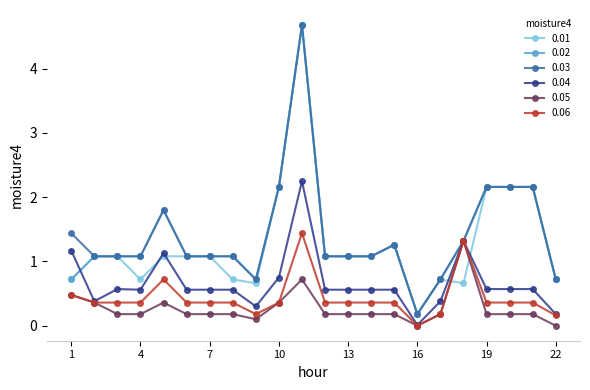

How many values in the 0.03 series exceed 1?

18